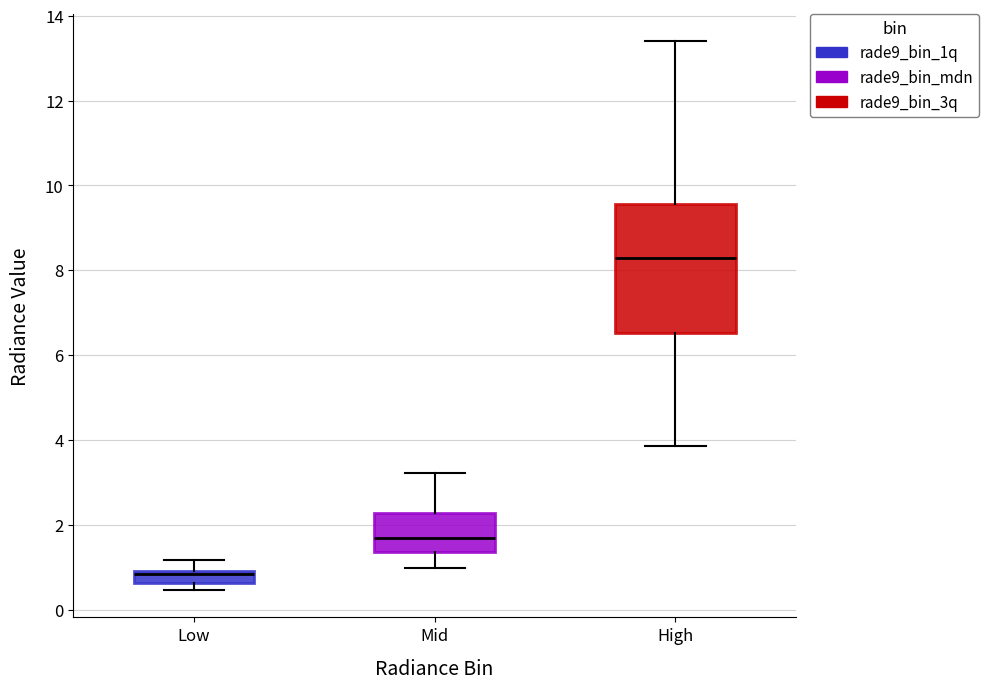

Which box has the lowest median line?

Low